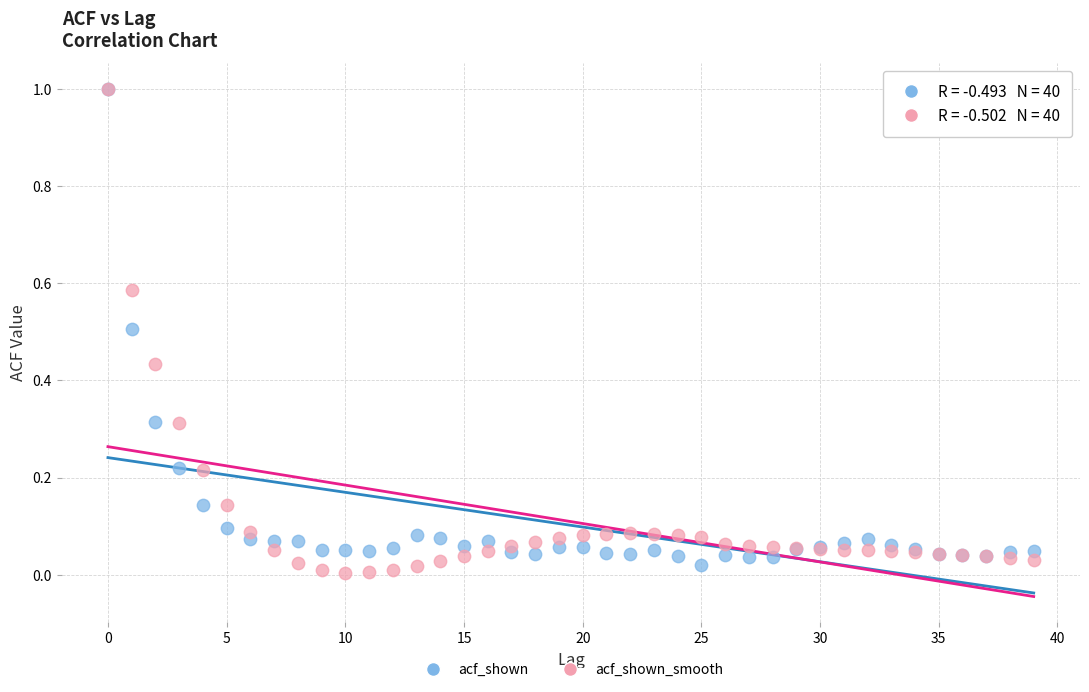

Which series contains the lowest Y value?

acf_shown_smooth